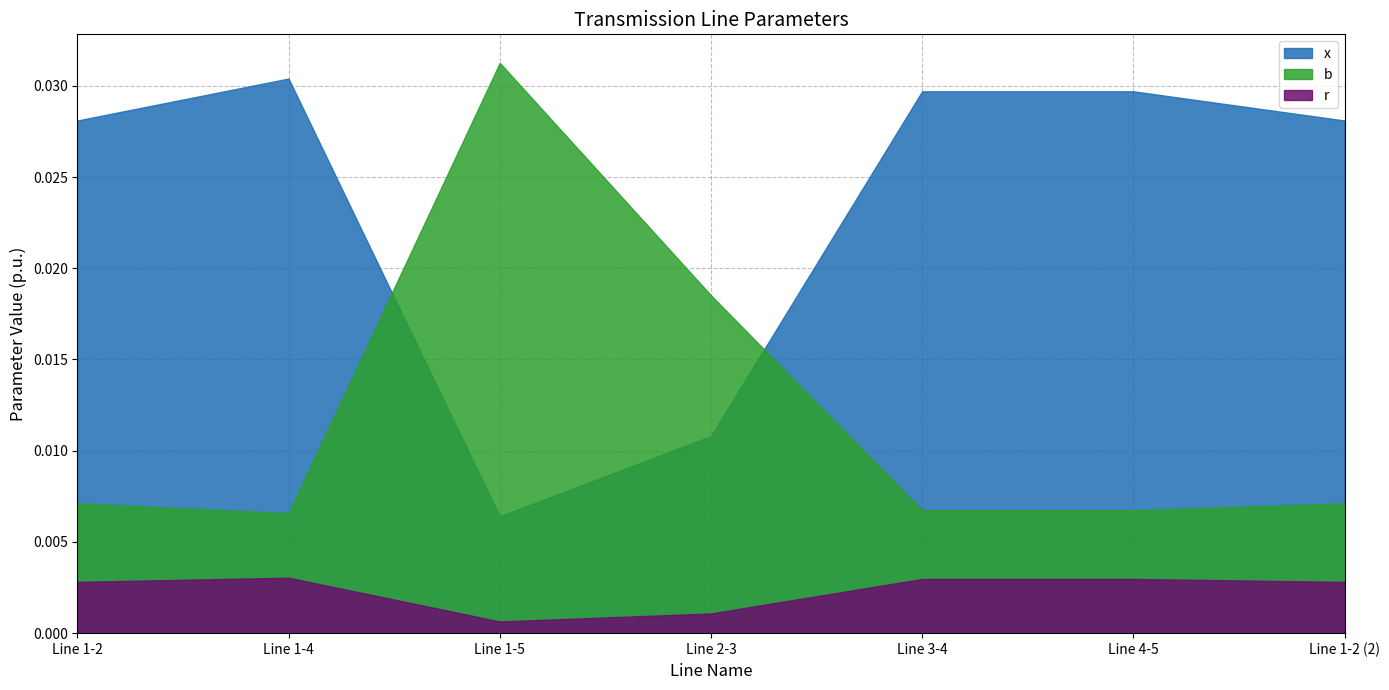

How many interior local valleys does the r series have?

1